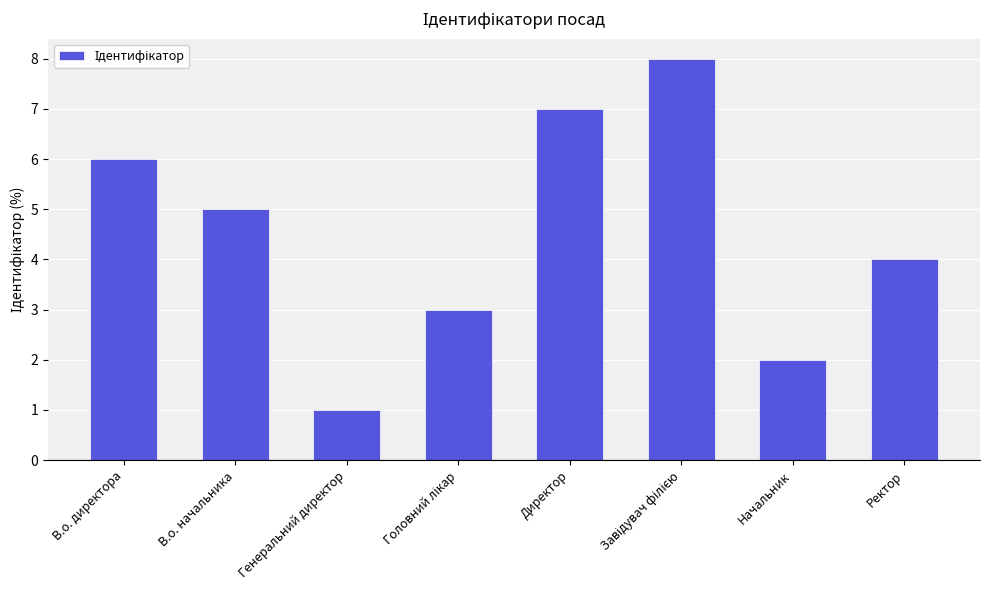

Which has a higher value, В.о. директора or В.о. начальника?

В.о. директора